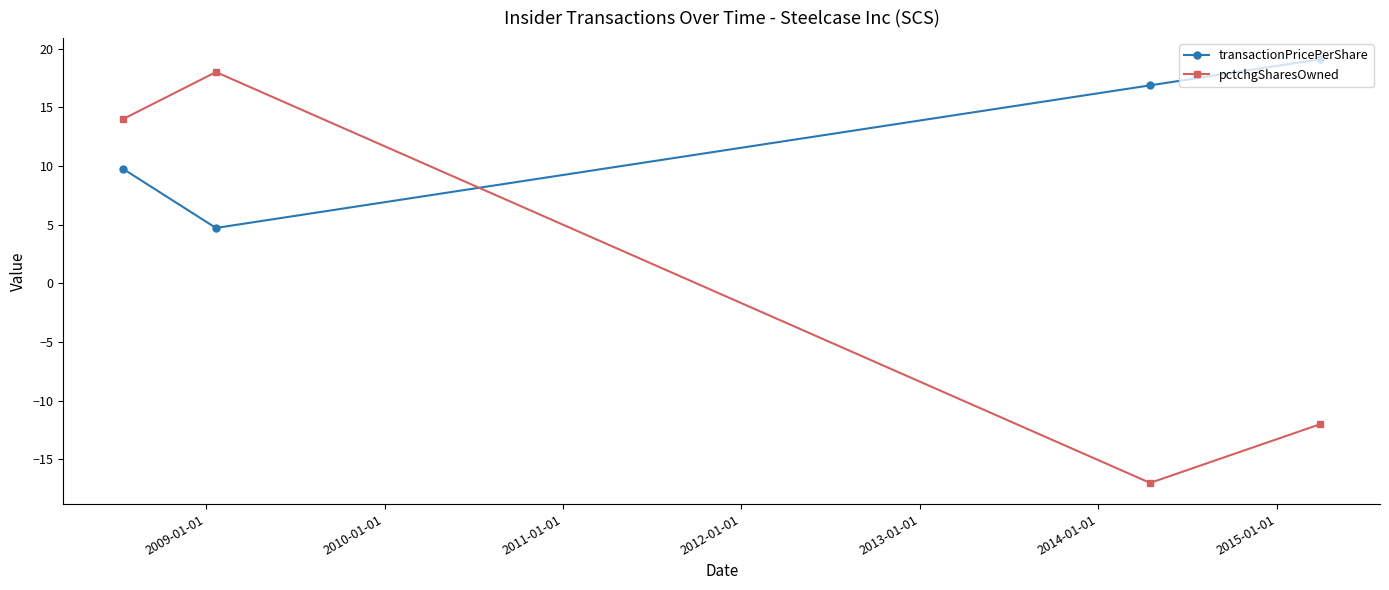

What is the difference between the maximum and second lowest values in the pctchgSharesOwned series?

30.0